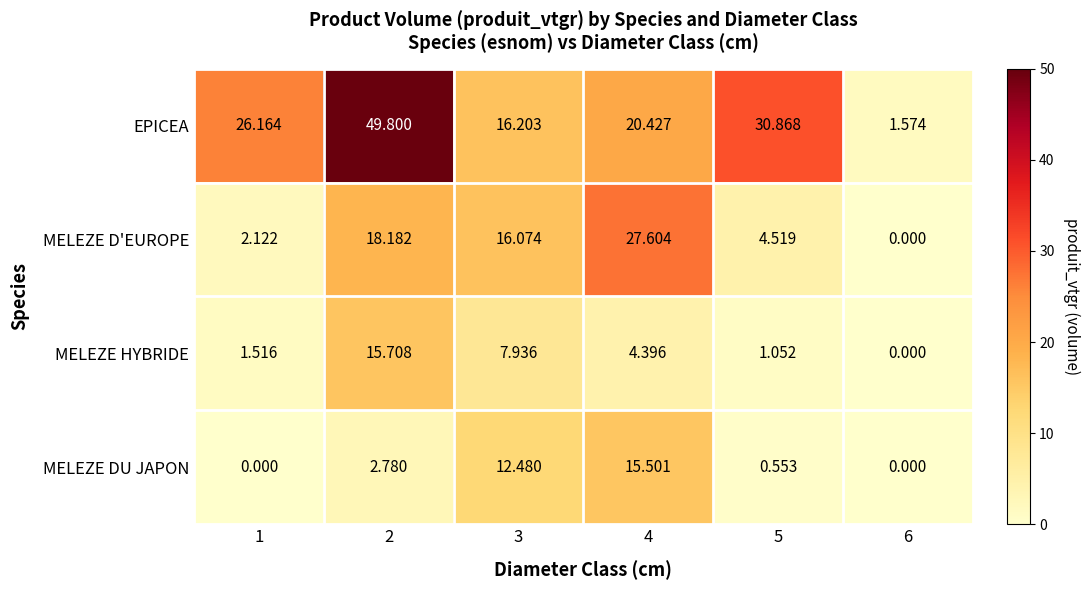

Count the number of data series in this chart.

4